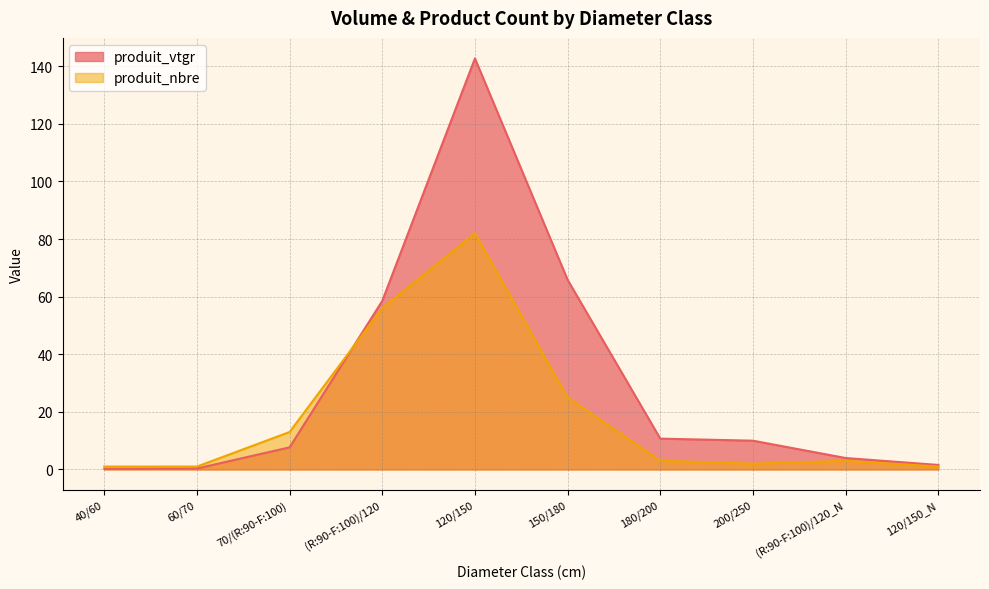

After their last crossing, which series has the higher values: produit_vtgr or produit_nbre?

produit_vtgr